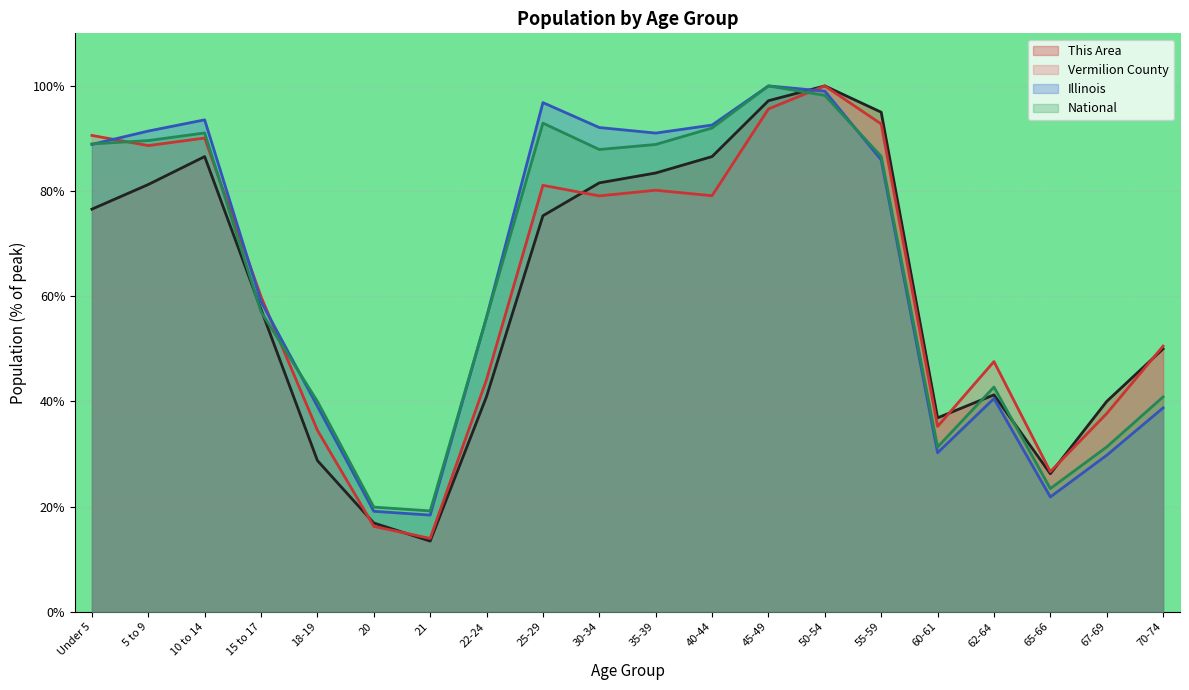

Reading left to right, transcribe all the data shown in this chart.

This Area: 76.6	81.2	86.6	57.5	28.7	16.9	13.4	40.9	75.3	81.6	83.4	86.6	97.2	100.0	95.0	36.9	41.2	26.2	40.0	50.0
Vermilion County: 90.6	88.7	90.1	59.9	34.5	16.2	13.9	44.2	81.1	79.1	80.2	79.1	95.6	100.0	92.8	35.2	47.6	26.6	37.7	50.5
Illinois: 88.9	91.4	93.5	59.0	39.1	19.1	18.4	56.0	96.8	92.1	91.0	92.6	100.0	99.0	85.9	30.2	40.6	21.8	29.8	38.8
National: 89.0	89.6	91.1	57.0	40.0	19.9	19.2	56.0	92.9	87.9	88.9	92.0	100.0	98.2	86.6	31.3	42.7	23.4	31.3	40.9